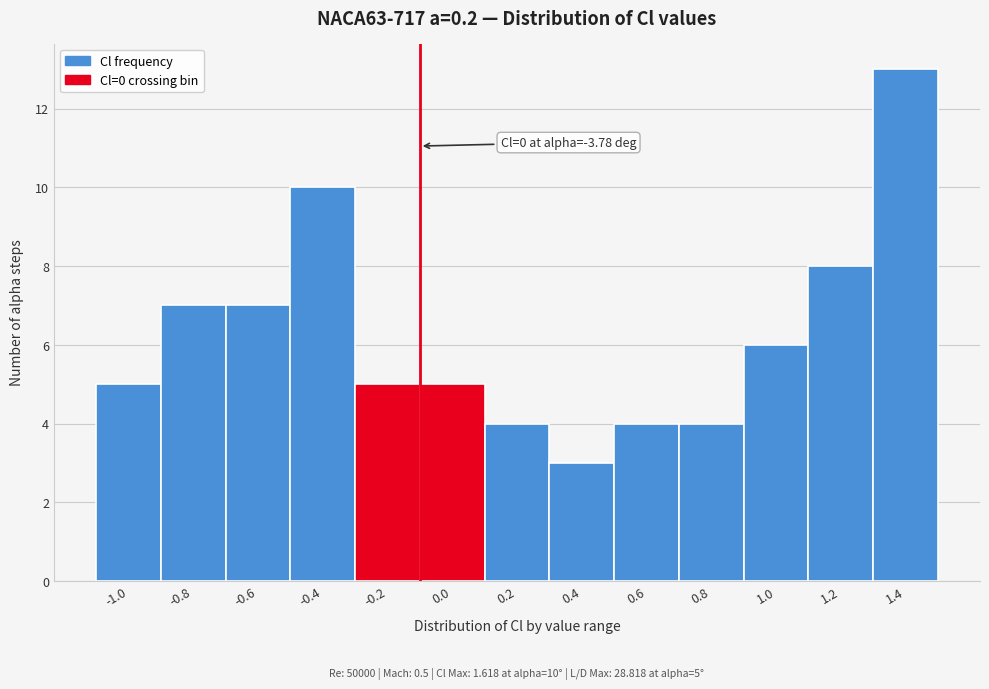

Reading left to right, extract all data points from this chart.

-1.0=5	-0.8=7	-0.6=7	-0.4=10	-0.2=5	0.0=5	0.2=4	0.4=3	0.6=4	0.8=4	1.0=6	1.2=8	1.4=13